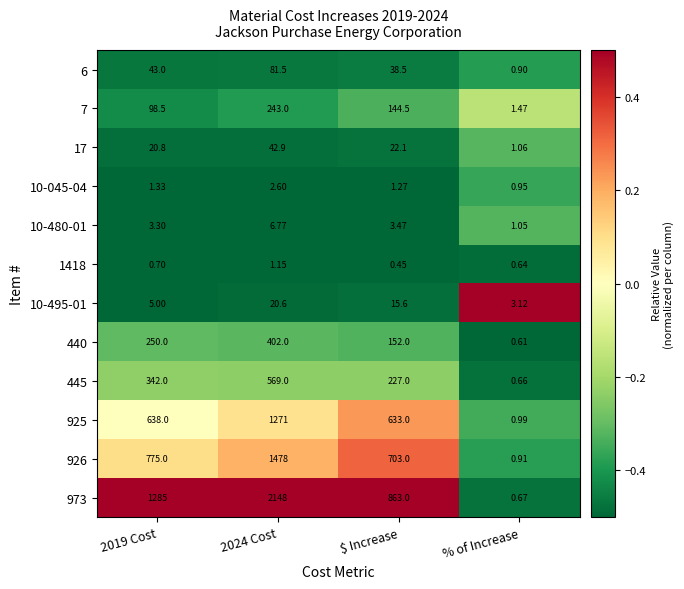

Which label corresponds to the largest value in the chart?

2024 Cost